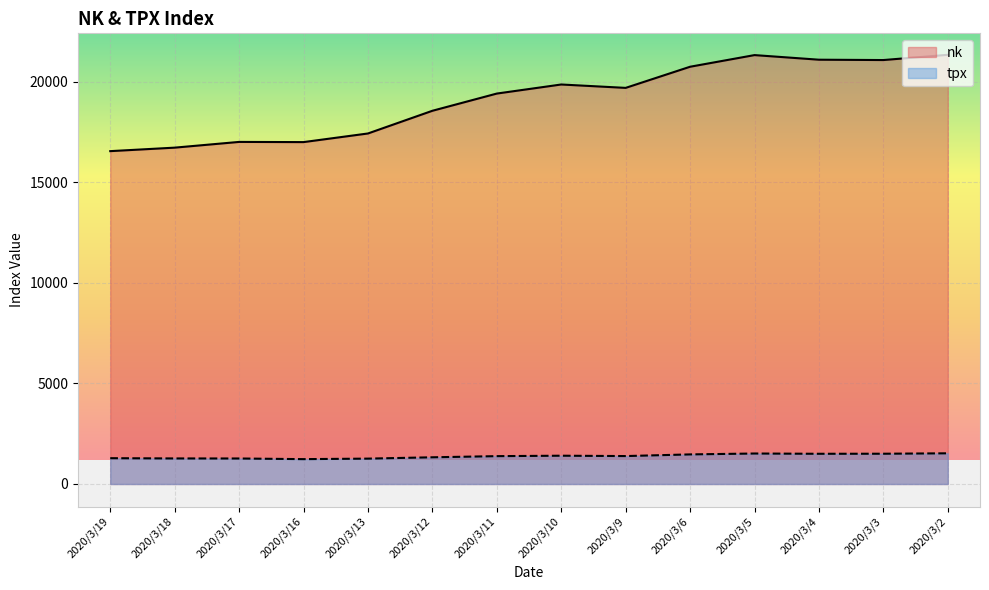

How many values in the nk series are below 19698?

7